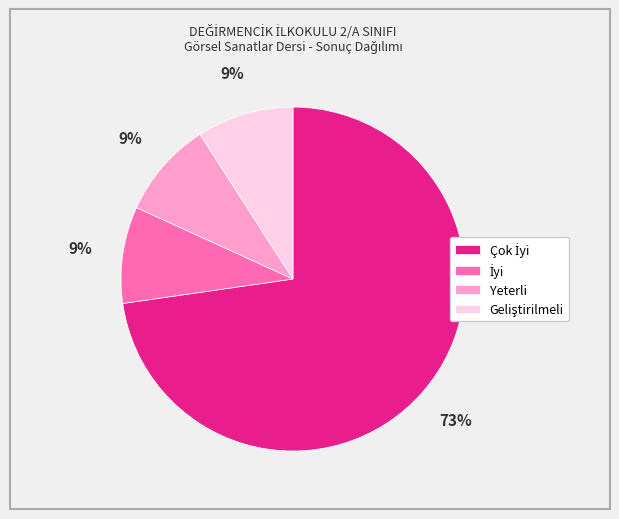

To the nearest percent, what portion does Yeterli represent?

9%